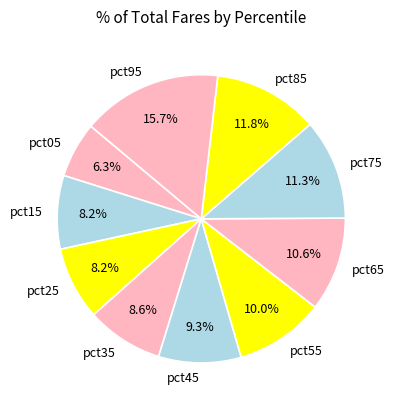

How many slices are in this pie chart?

10